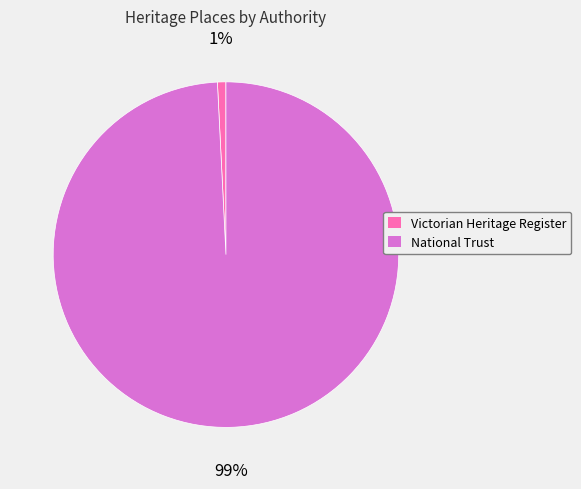

Is there any slice that represents more than half of the pie?

Yes